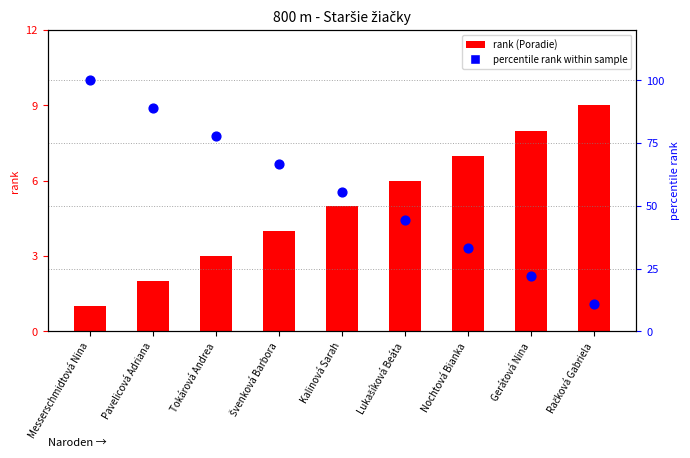

At how many categories does at least one series exceed 43?

6